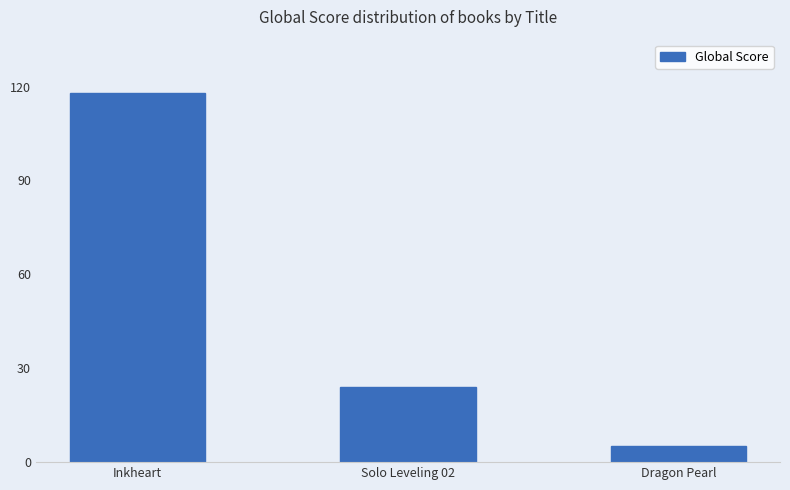

How many values are below 24?

1